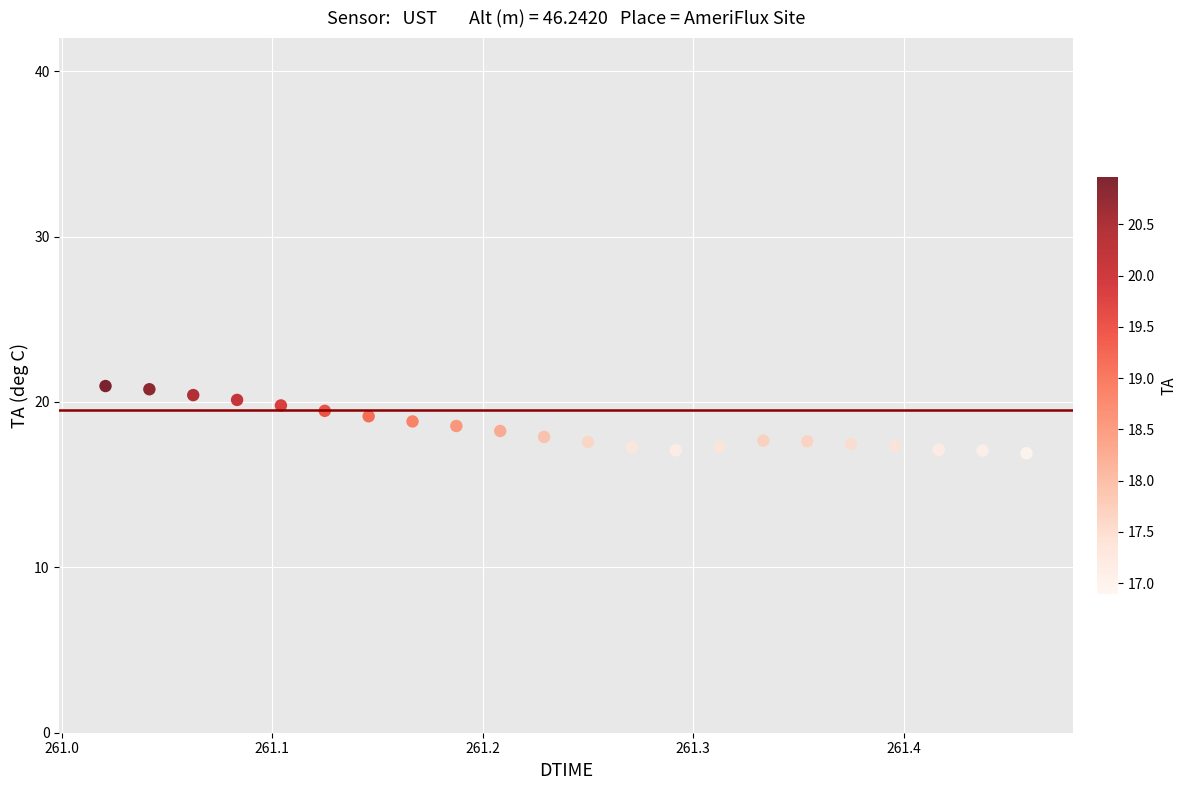

What is the range of X values (max minus min)?

0.4